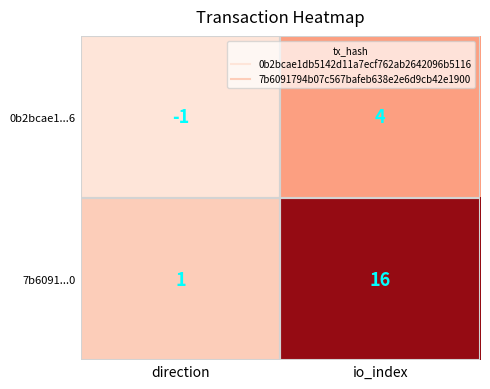

The 0b2bcae1...6 series shows 4 at io_index. True or false?

True